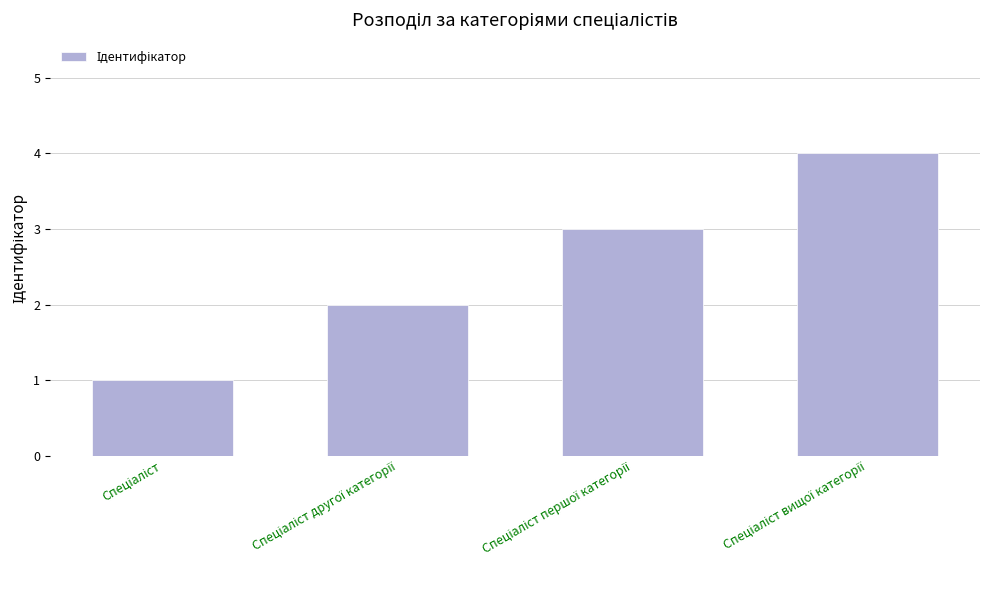

Reading right to left, transcribe all the data shown in this chart.

4	3	2	1